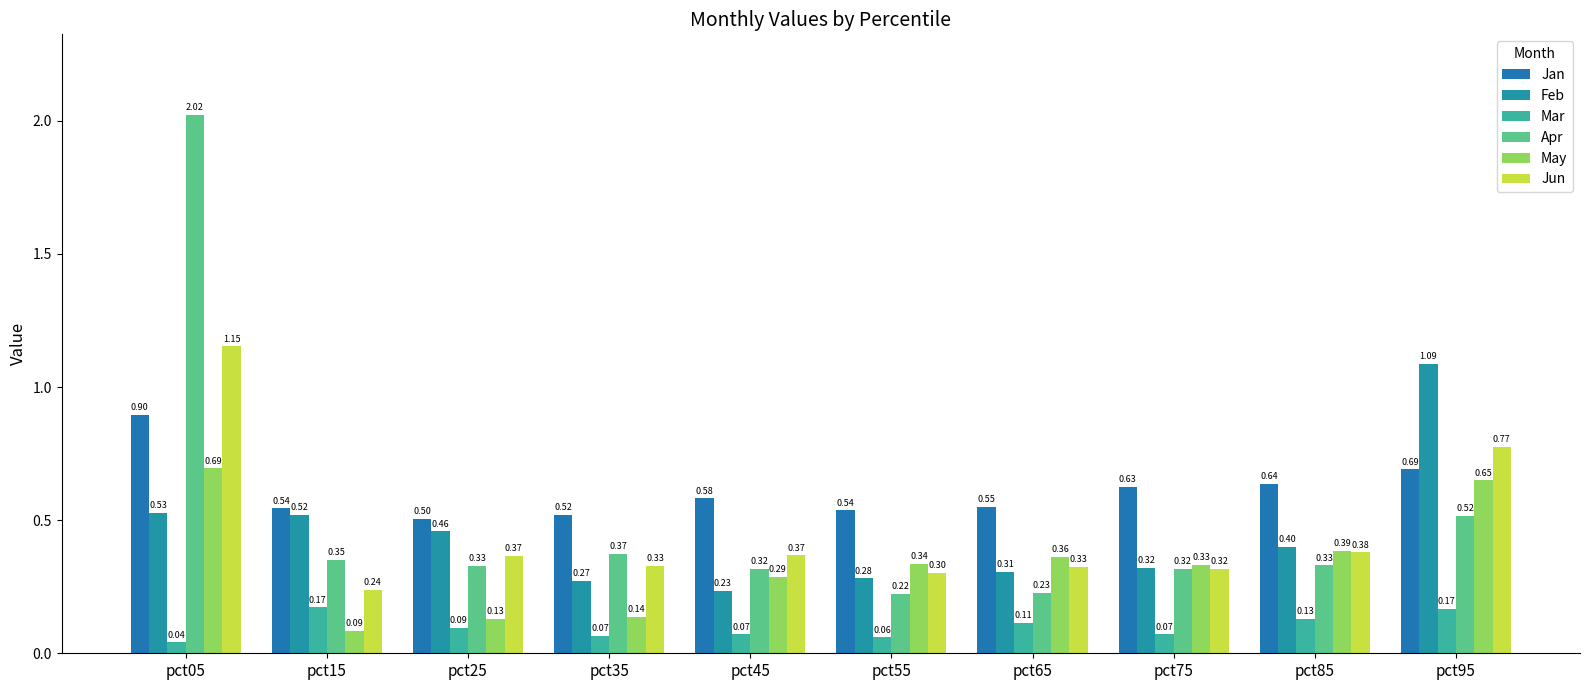

What are all the series names shown in the legend?

Jan, Feb, Mar, Apr, May, Jun